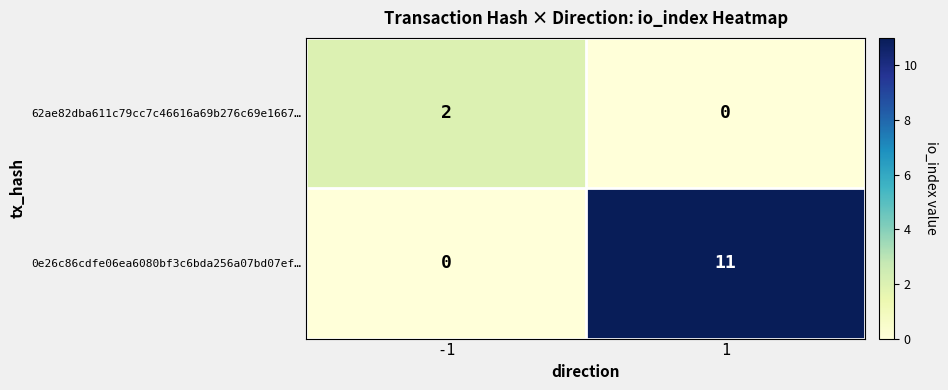

What is the difference between the highest and lowest values at -1?

2